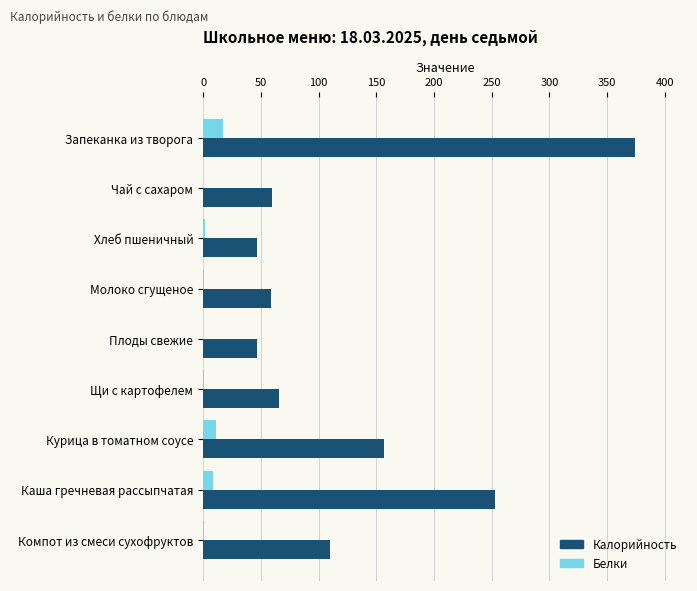

What is the maximum value shown in the chart?

374